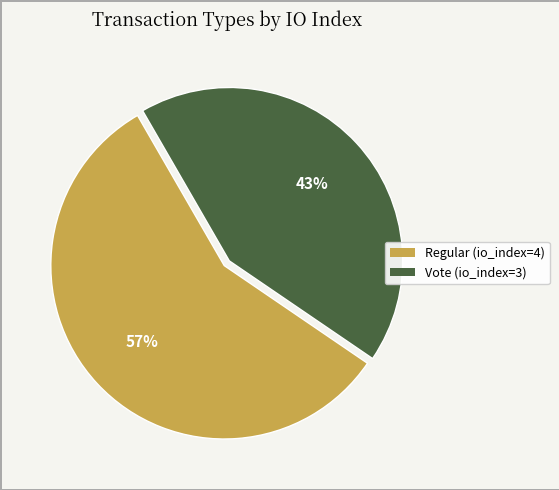

To the nearest percent, what percentage of the pie is Regular (io_index=4)?

57%